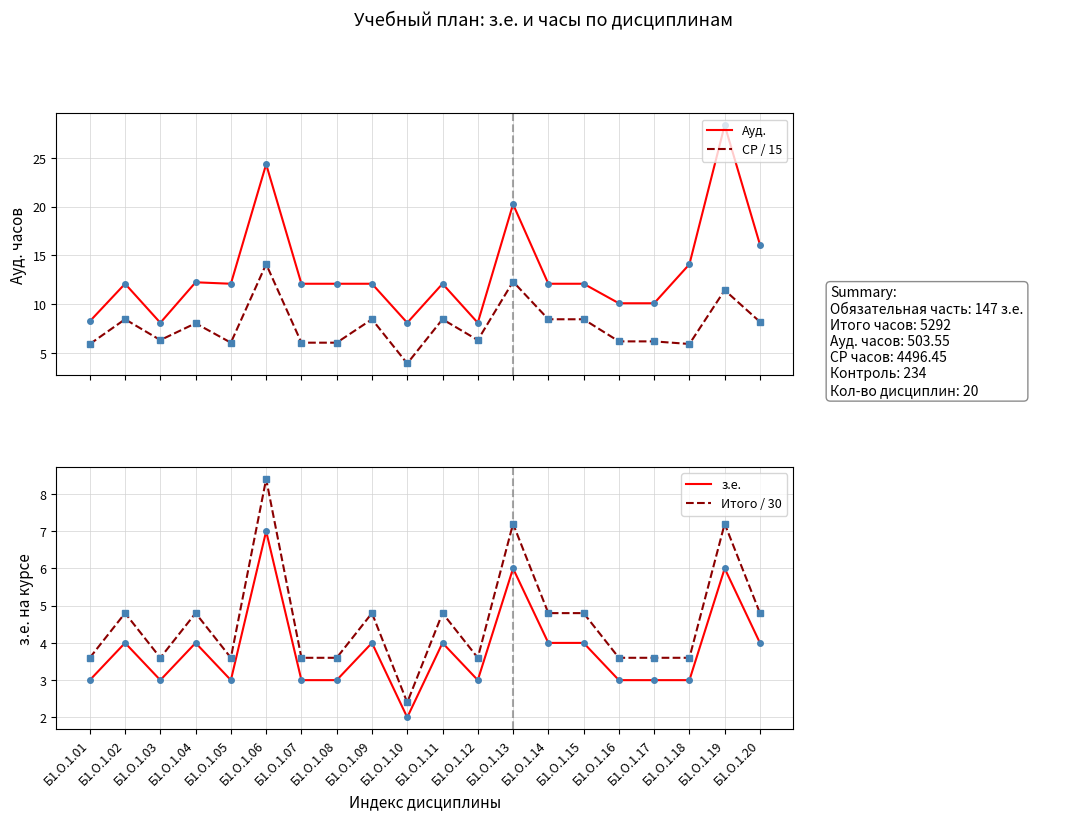

Which category has the highest value across all series?

Б1.О.1.19